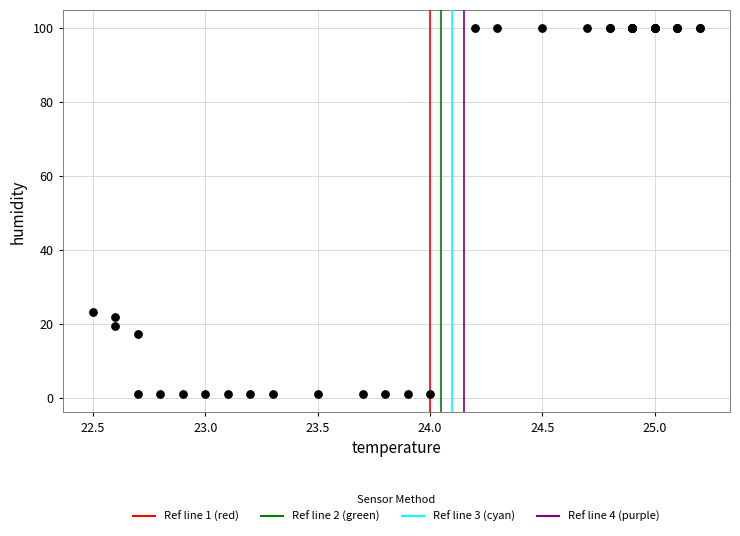

What Y value in the scatter plot is closest to 50?

23.2